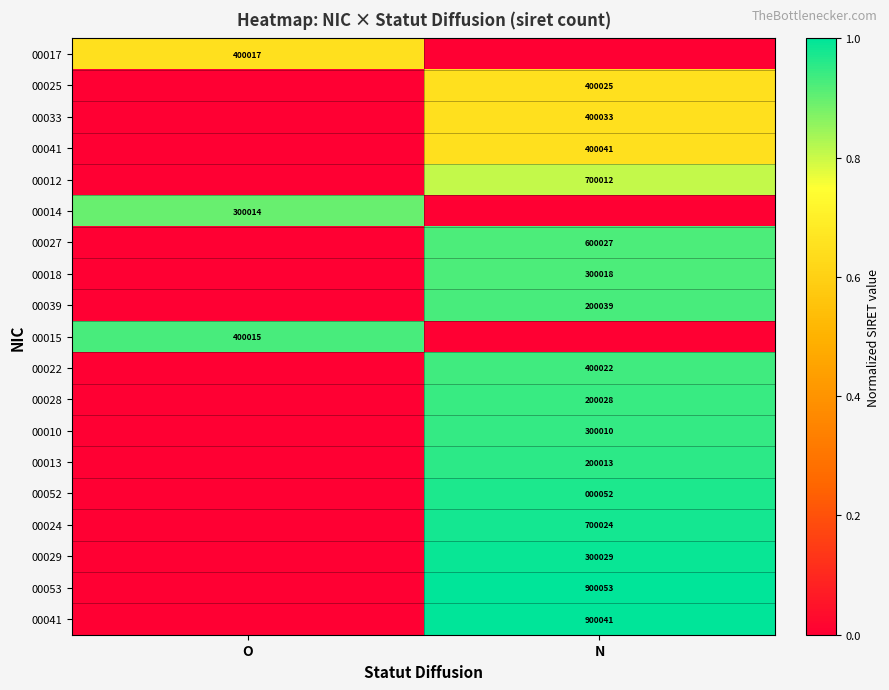

At which category is the sum across all series the highest?

N